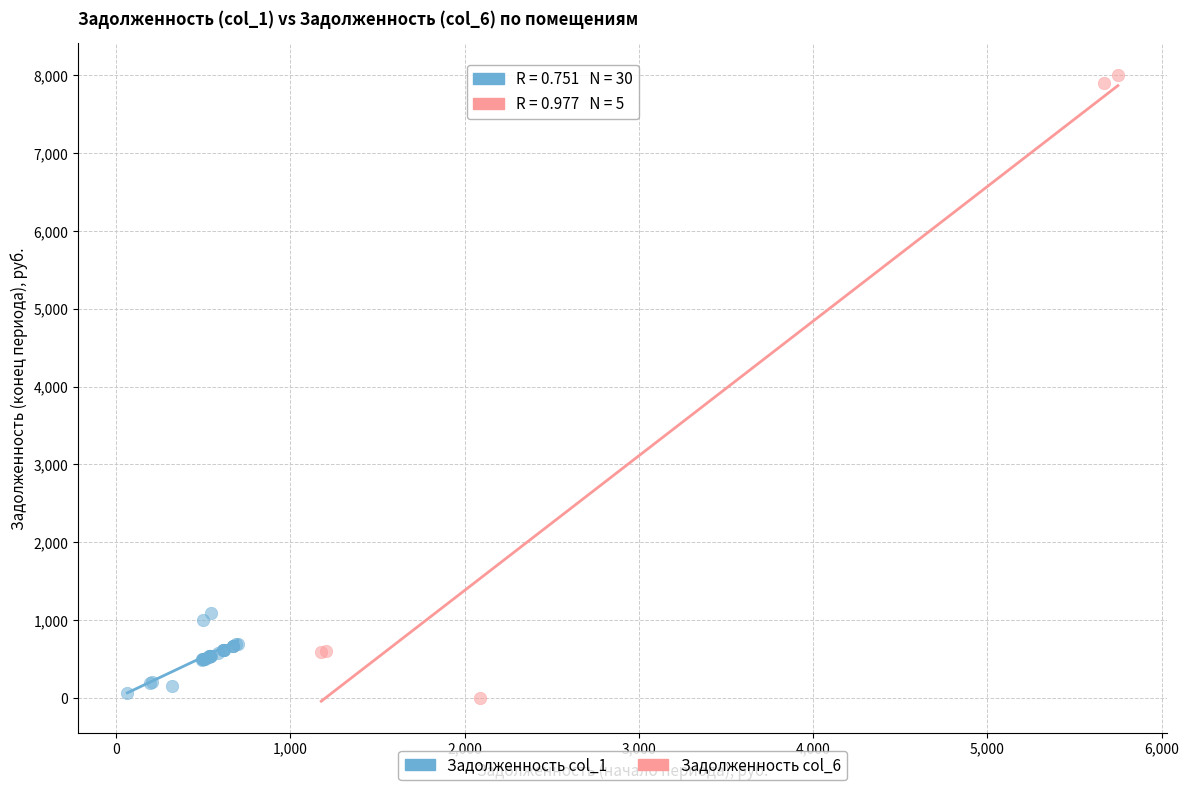

Which series has the largest Y range (max minus min)?

Задолженность col_6